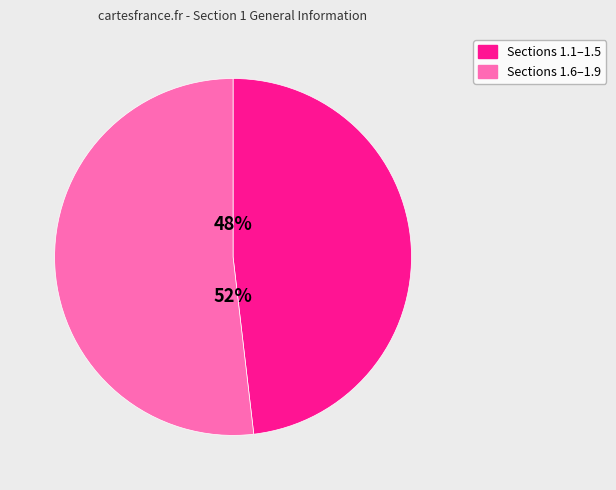

How many segments does this pie chart have?

2